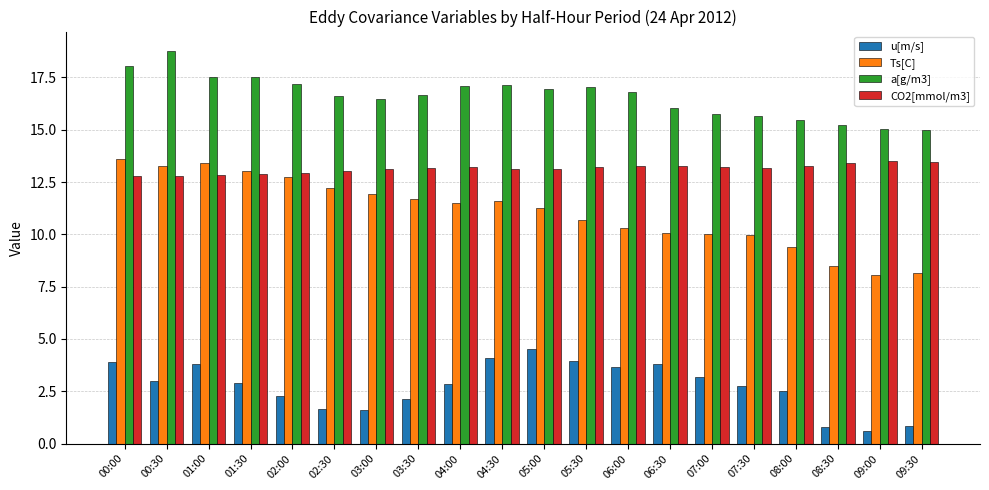

What is the total value across all series at 09:30?

37.5